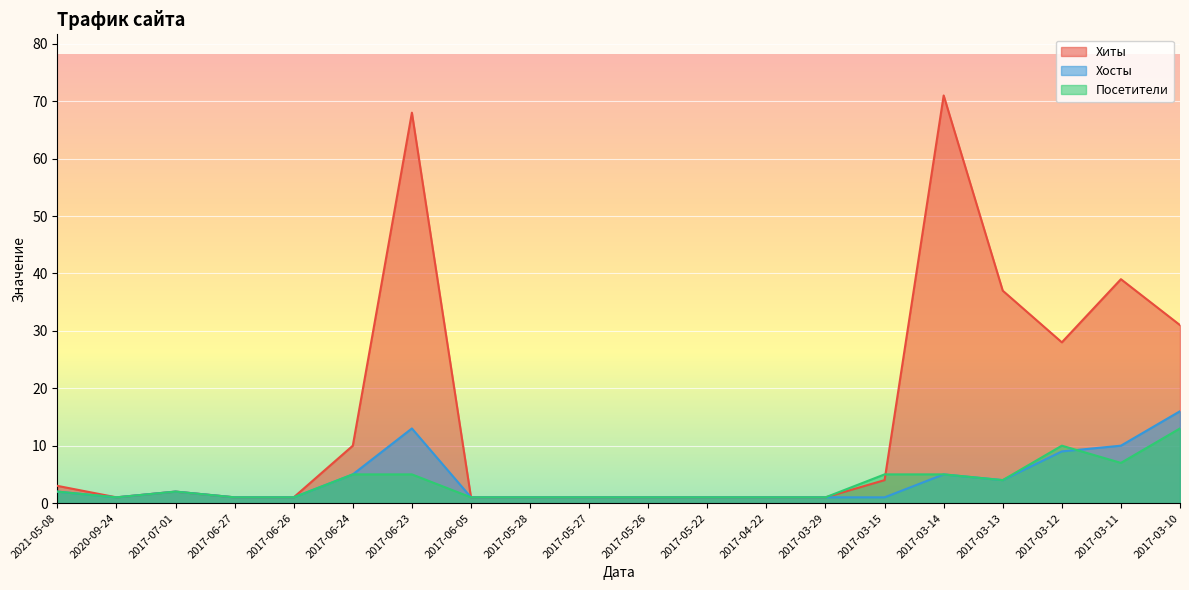

What is the difference between the Хиты values at 2017-03-10 and 2017-03-12?

3